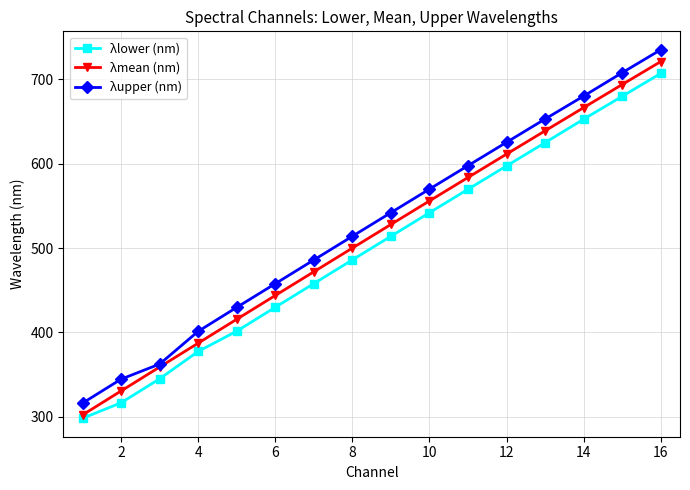

True or false: λlower (nm) and λupper (nm) cross at least once.

False